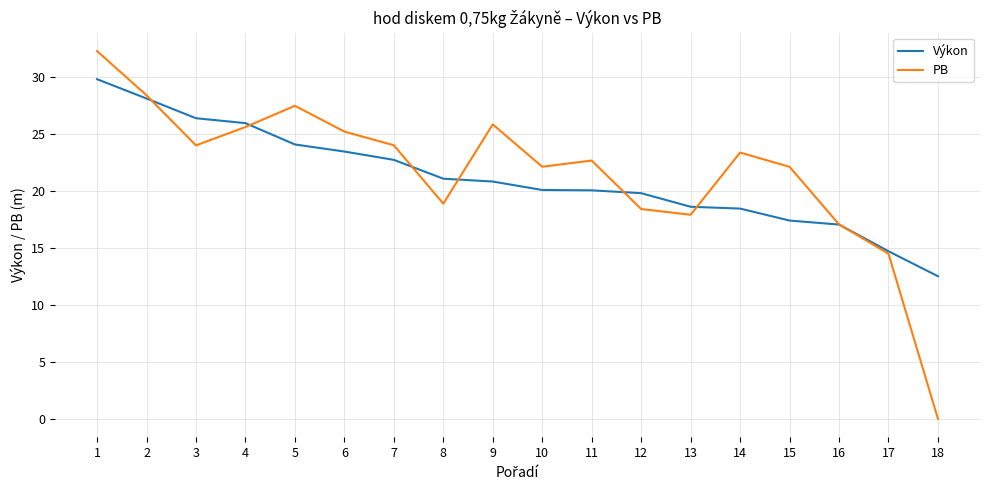

At 8, list the series in order from largest to smallest.

Výkon, PB